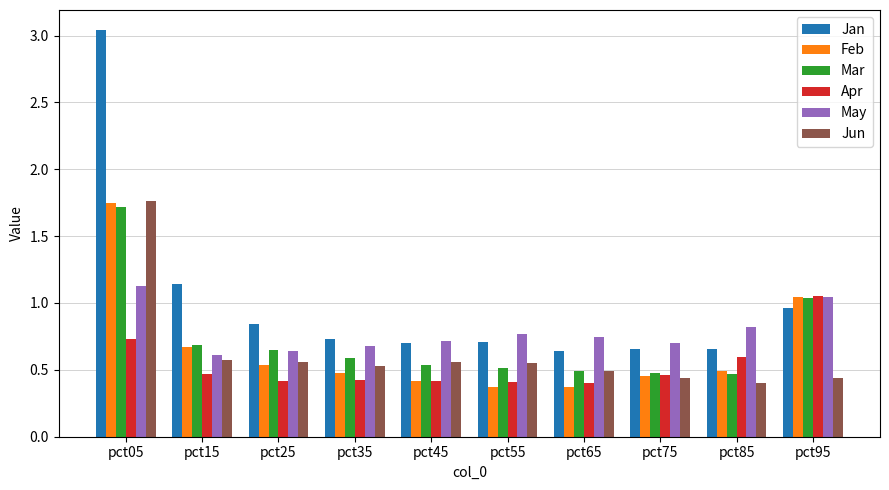

What is the difference between the Mar values at pct75 and pct05?

1.2